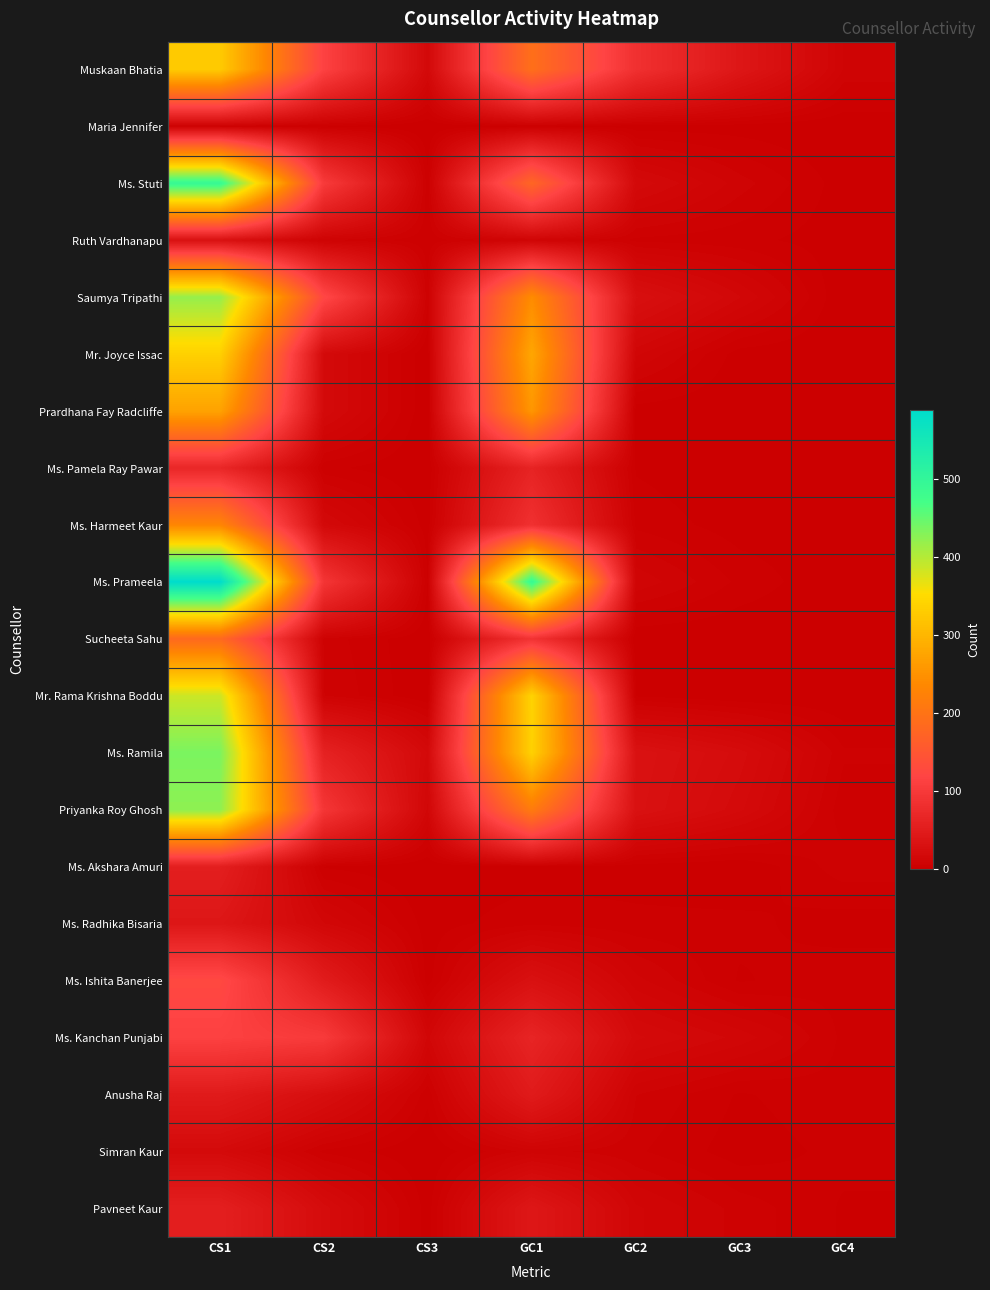

List the series in order of their peak value, highest first.

Ms. Prameela, Ms. Stuti, Ms. Ramila, Priyanka Roy Ghosh, Saumya Tripathi, Mr. Rama Krishna Boddu, Mr. Joyce Issac, Muskaan Bhatia, Prardhana Fay Radcliffe, Ms. Harmeet Kaur, Sucheeta Sahu, Ms. Ishita Banerjee, Ms. Kanchan Punjabi, Ms. Pamela Ray Pawar, Pavneet Kaur, Ms. Akshara Amuri, Anusha Raj, Ms. Radhika Bisaria, Ruth Vardhanapu, Simran Kaur, Maria Jennifer